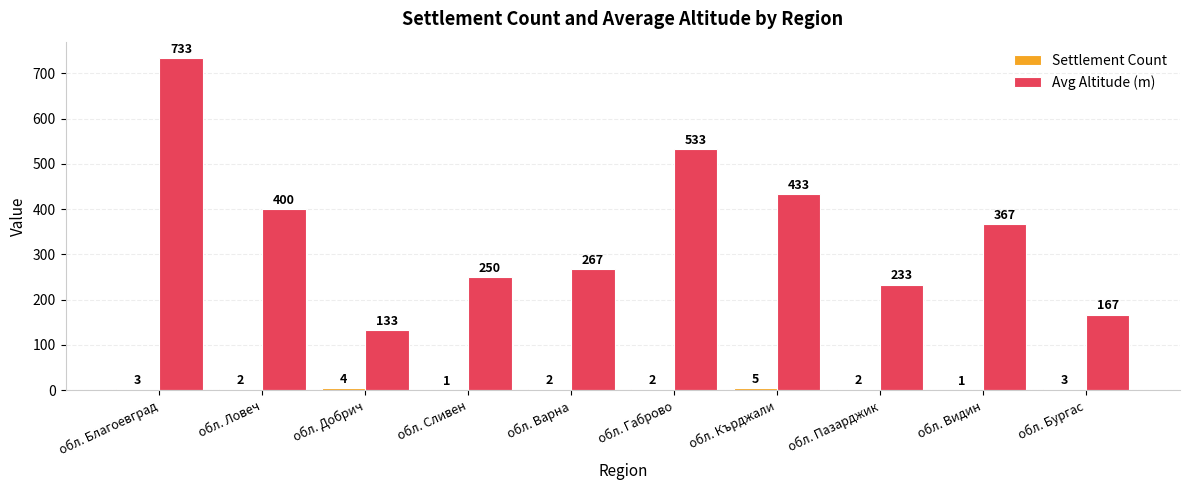

Where does the Avg Altitude (m) series first go above 367?

обл. Благоевград